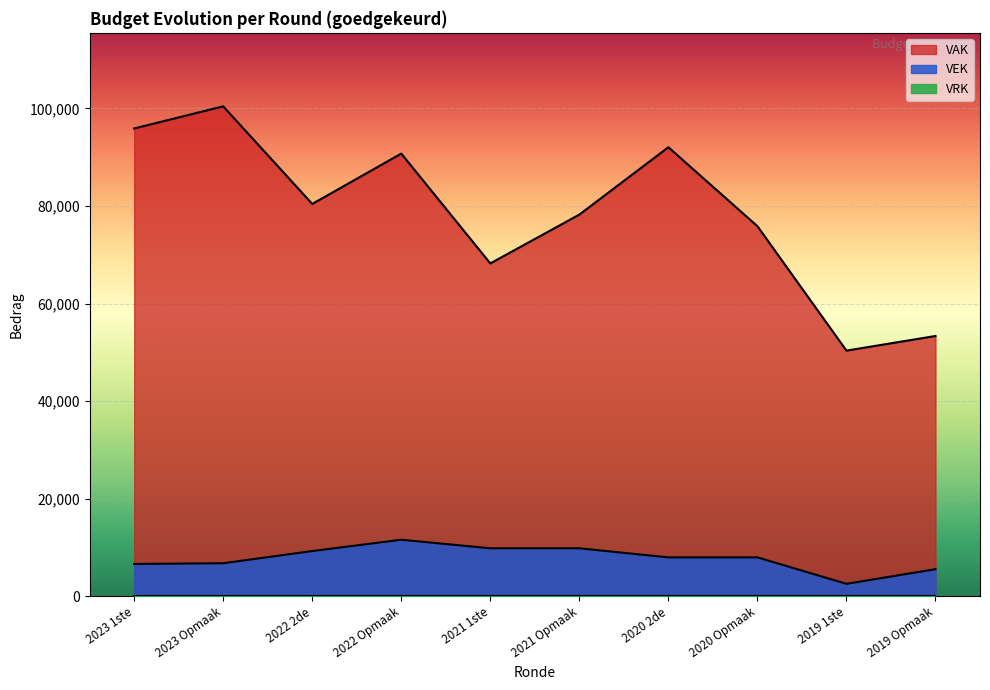

What is the label of the 9th point from the right?

2023 Opmaak